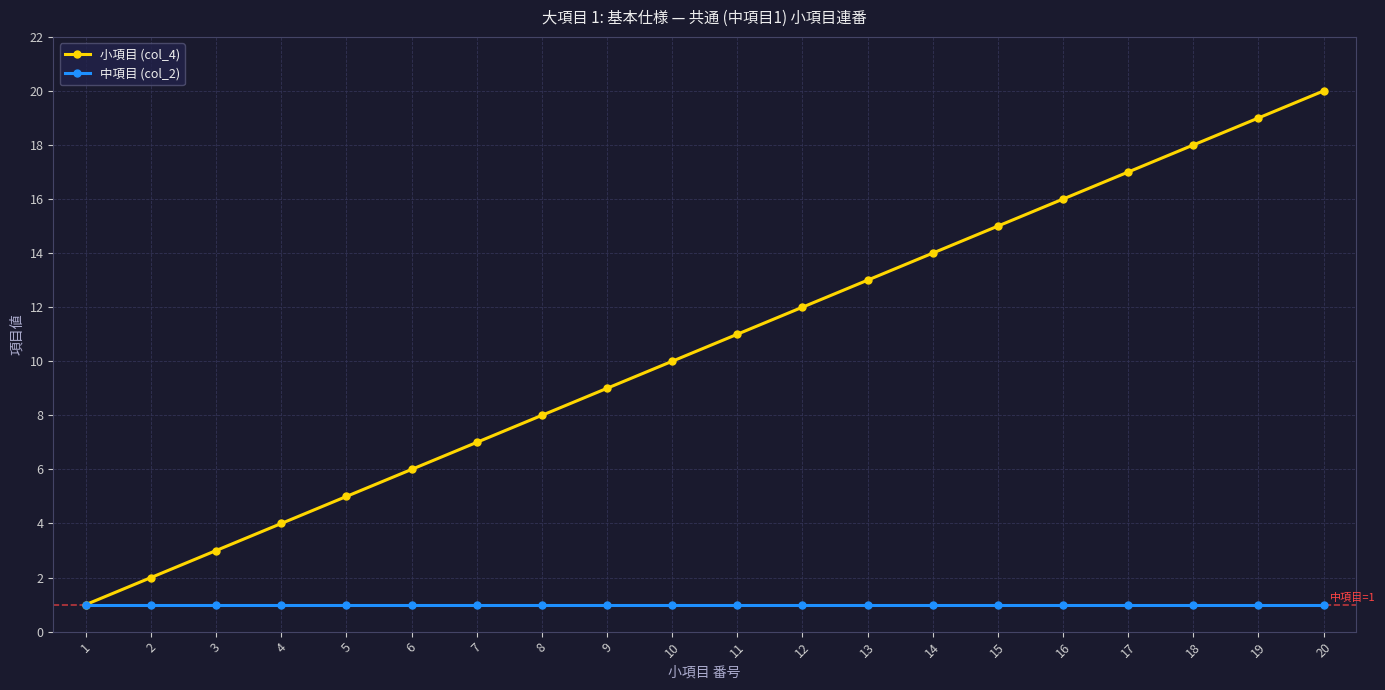

What is the value of the 小項目 (col_4) point at the 2nd from the left?

2